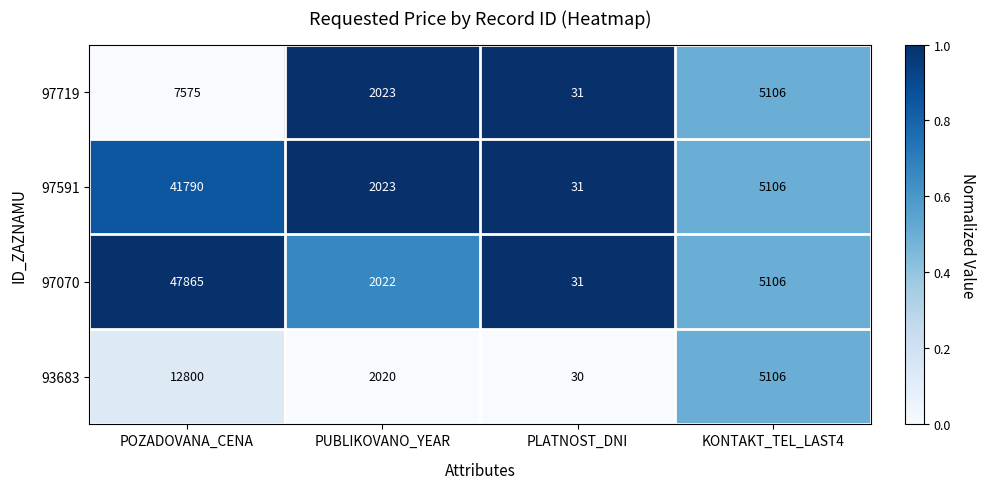

Reading left to right, extract all data points from this chart.

97719: 7575	2023	31	5106
97591: 41790	2023	31	5106
97070: 47865	2022	31	5106
93683: 12800	2020	30	5106